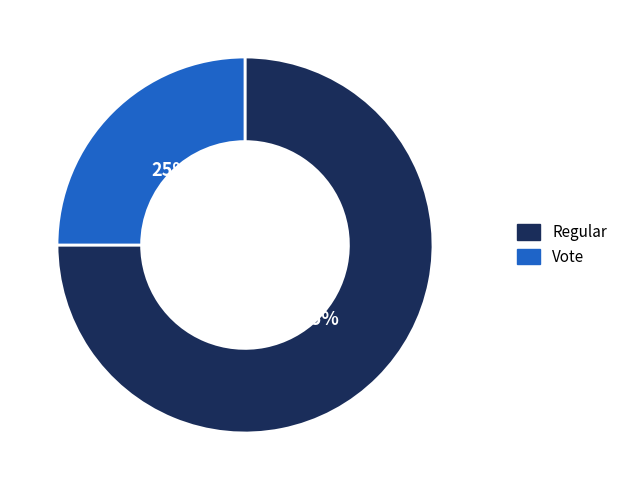

True or false: Vote accounts for 25% of the total.

True